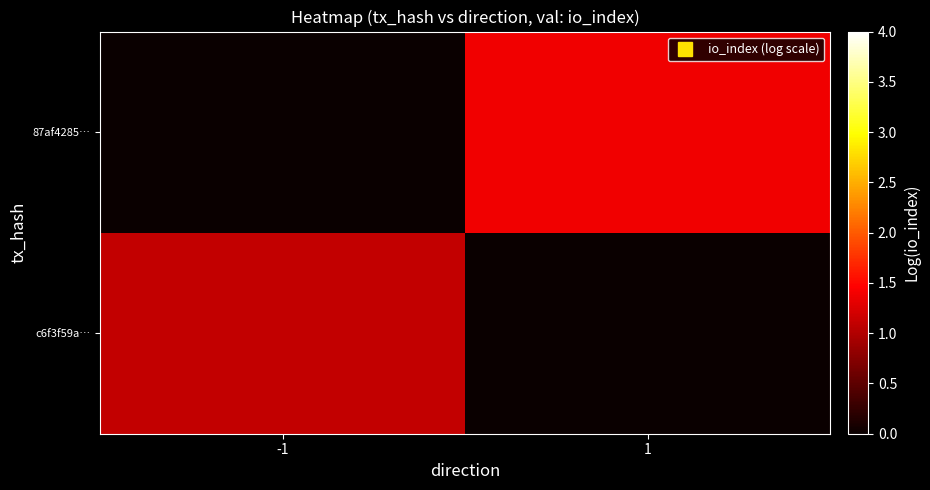

Count the number of categories in the chart.

2